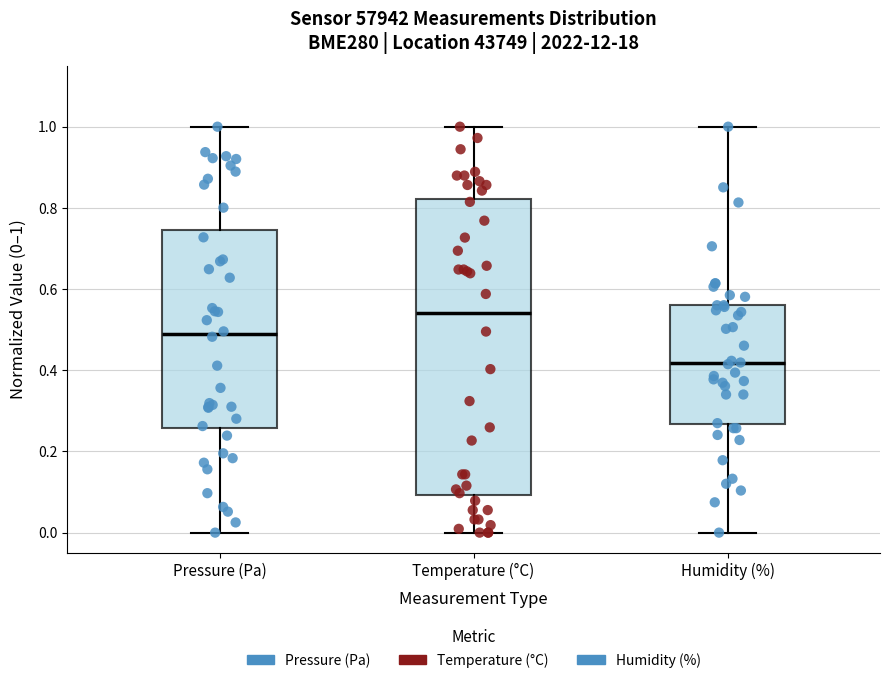

Which box's median line is the highest?

Temperature (°C)